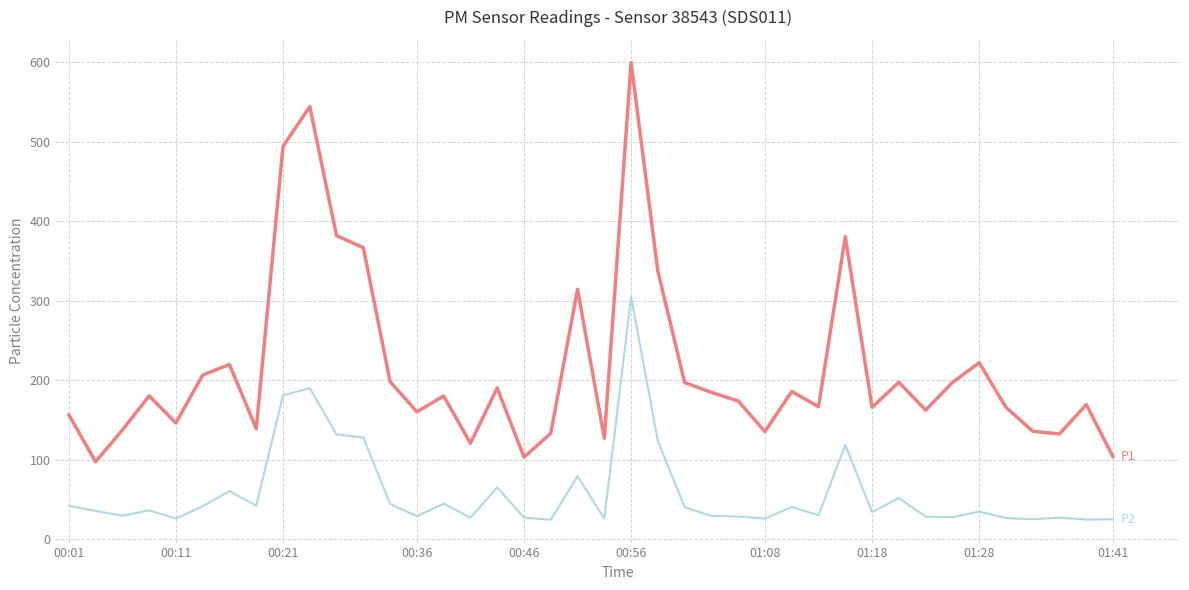

What is the greatest value displayed?

599.6